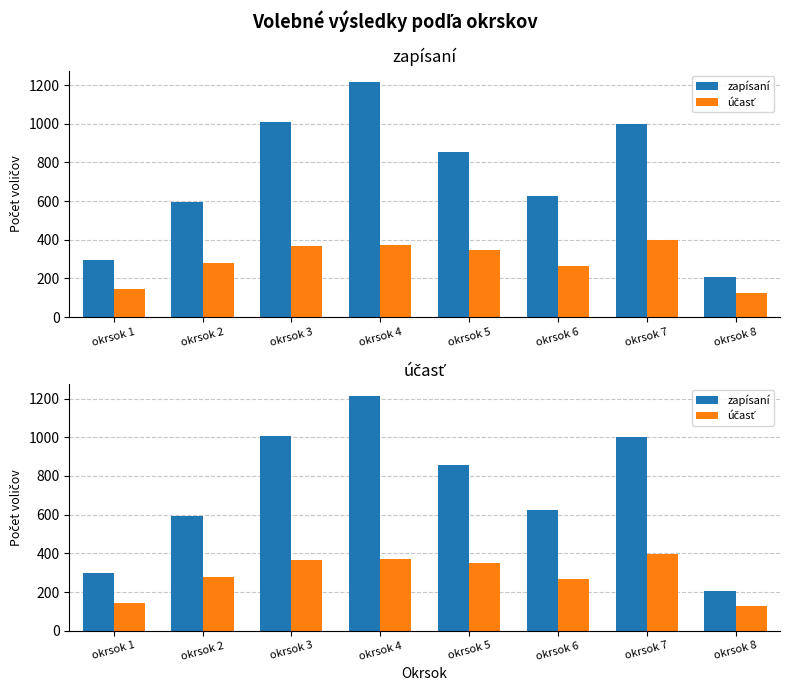

Between okrsok 2 and okrsok 8, which series saw the biggest shift?

zapísaní